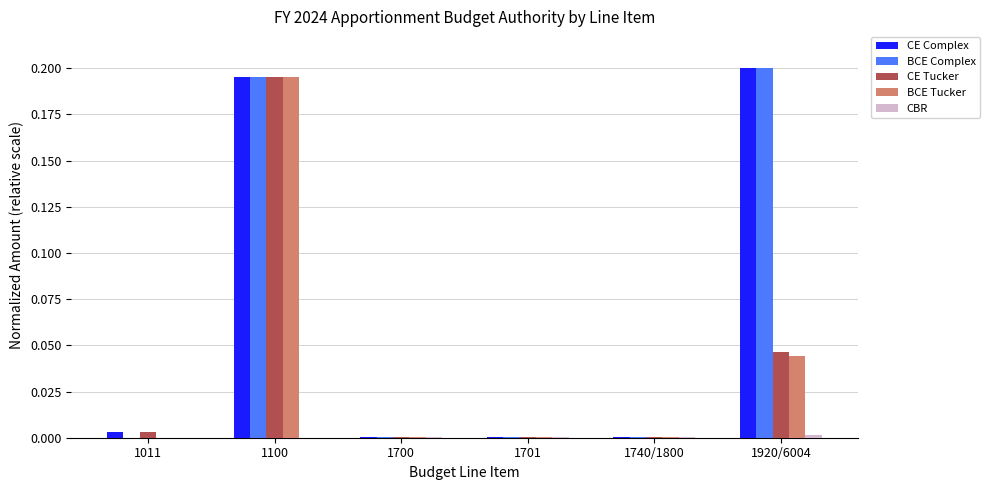

Does the chart contain stacked bars?

No